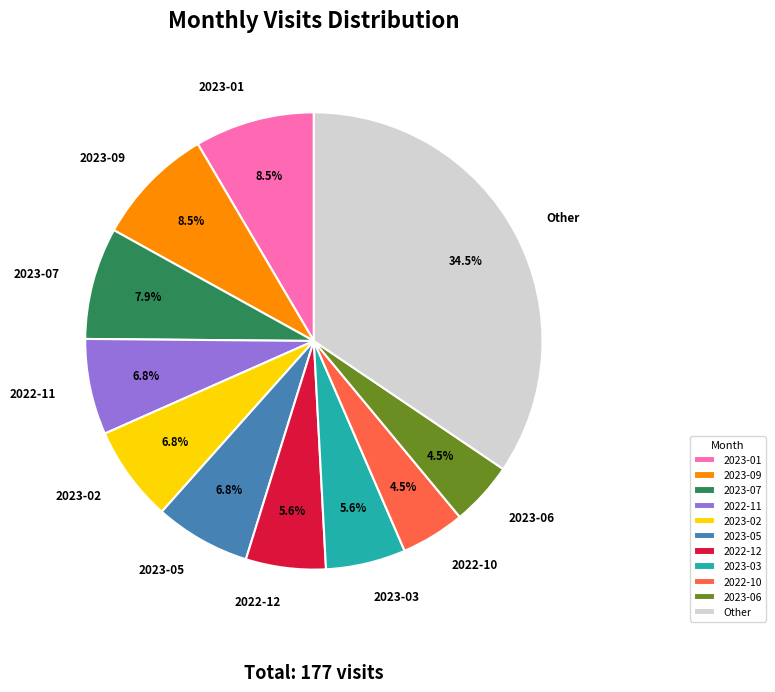

How many slices are in this pie chart?

11